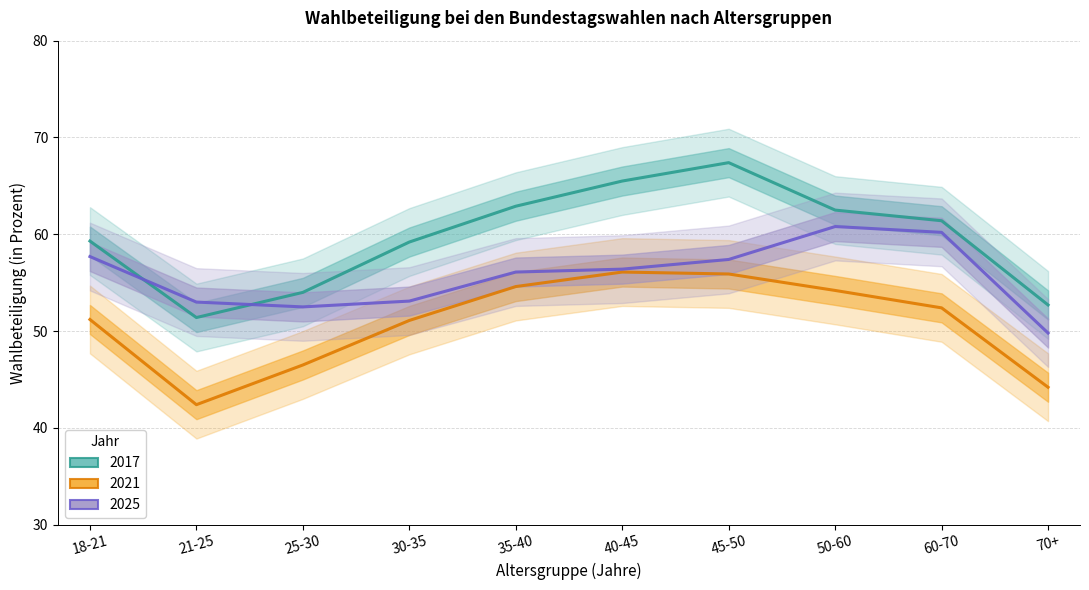

Rank the series by their average value, from highest to lowest.

Wahlbeteiligung insgesamt 2017, Wahlbeteiligung insgesamt 2025, Wahlbeteiligung insgesamt 2021